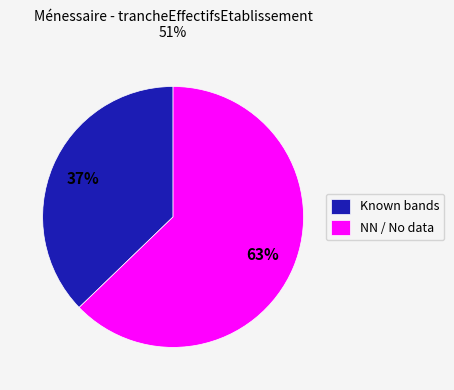

Which slice is the largest?

NN / No data